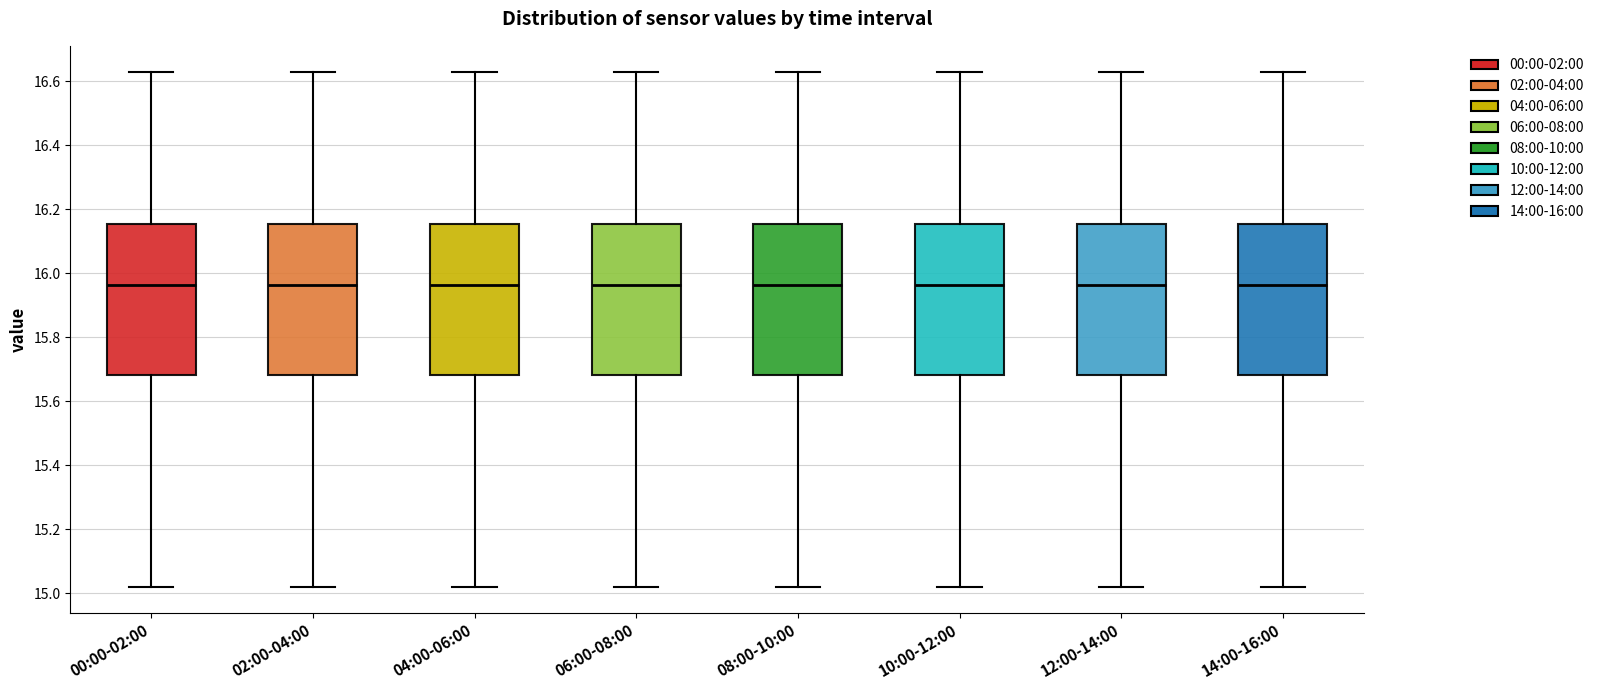

Reading left to right, read every box against the y-axis: the position of its median line, the range the box covers, and the ends of its whiskers. The values are not printed on the chart, so give them approximately, as read against the axis.

00:00-02:00: median 15.96, box 15.68 to 16.16, whiskers 15.02 to 16.64
02:00-04:00: median 15.96, box 15.68 to 16.16, whiskers 15.02 to 16.64
04:00-06:00: median 15.96, box 15.68 to 16.16, whiskers 15.02 to 16.64
06:00-08:00: median 15.96, box 15.68 to 16.16, whiskers 15.02 to 16.64
08:00-10:00: median 15.96, box 15.68 to 16.16, whiskers 15.02 to 16.64
10:00-12:00: median 15.96, box 15.68 to 16.16, whiskers 15.02 to 16.64
12:00-14:00: median 15.96, box 15.68 to 16.16, whiskers 15.02 to 16.64
14:00-16:00: median 15.96, box 15.68 to 16.16, whiskers 15.02 to 16.64